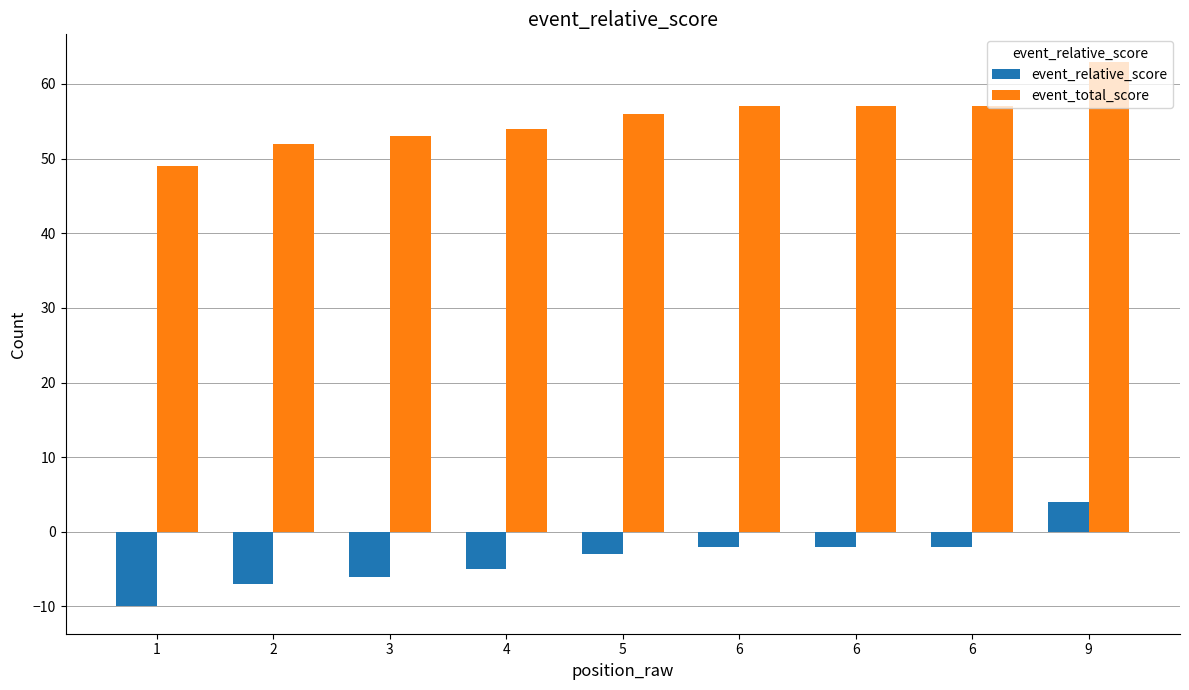

How many series are shown in this chart?

2